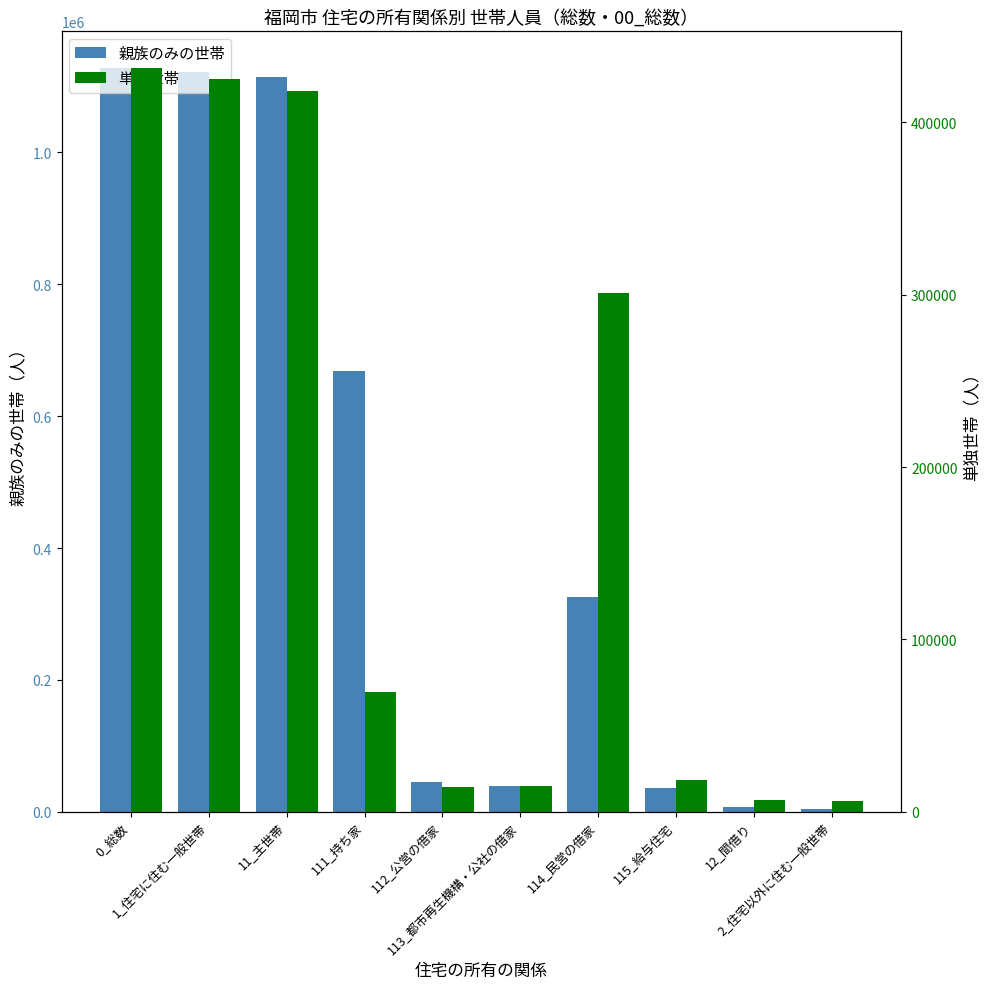

The 単独世帯 series shows 8389 at 2_住宅以外に住む一般世帯. True or false?

False